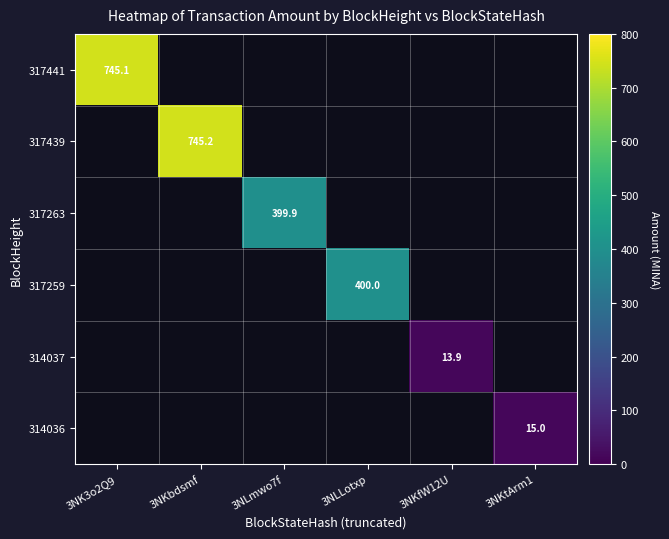

Count the number of data series in this chart.

6